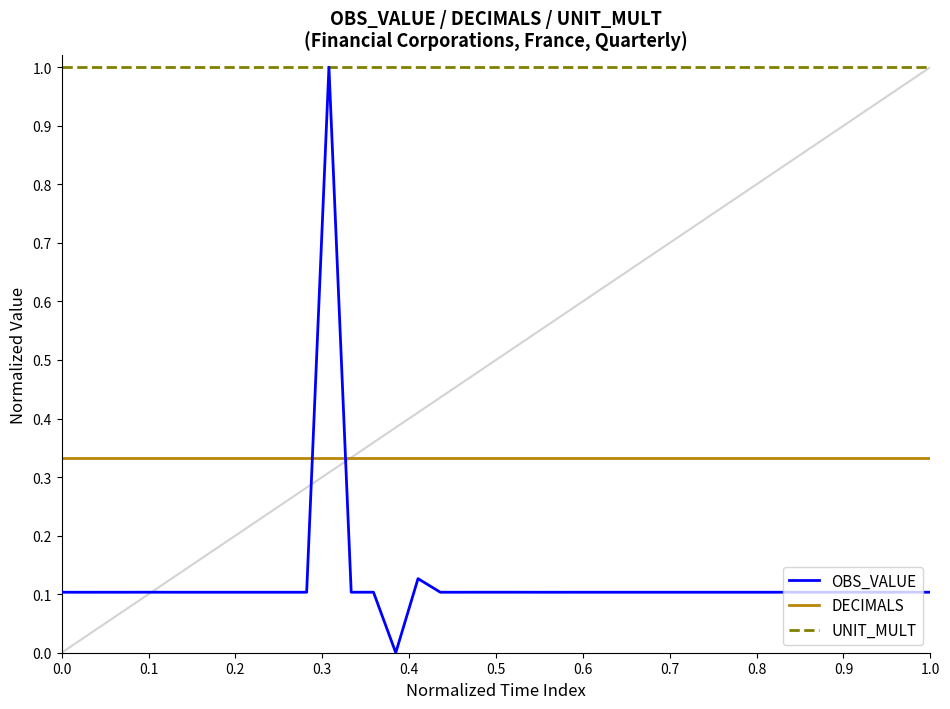

What is the average value of the UNIT_MULT series?

1.0